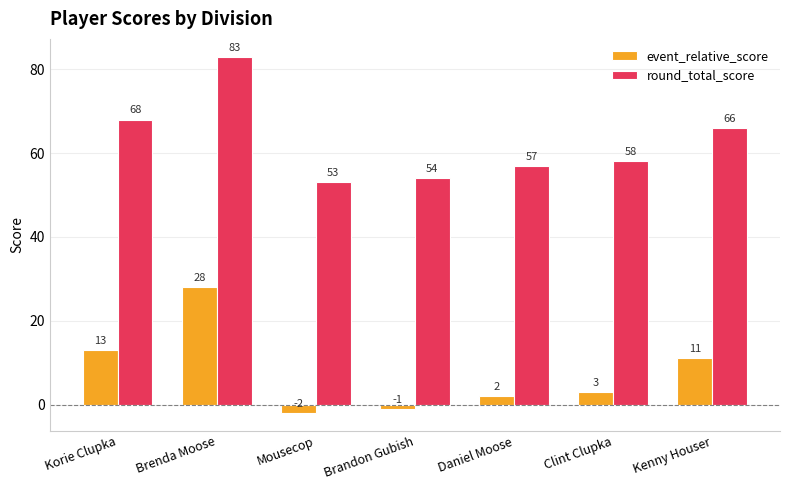

Reading left to right, extract all data points from this chart.

event_relative_score: 13	28	-2	-1	2	3	11
round_total_score: 68	83	53	54	57	58	66